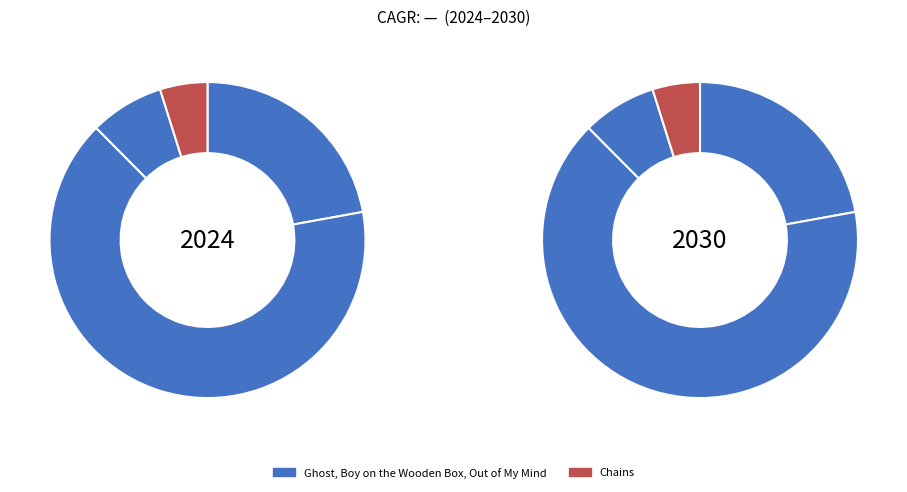

The Out of My Mind slice represents 17% of the pie. True or false?

False